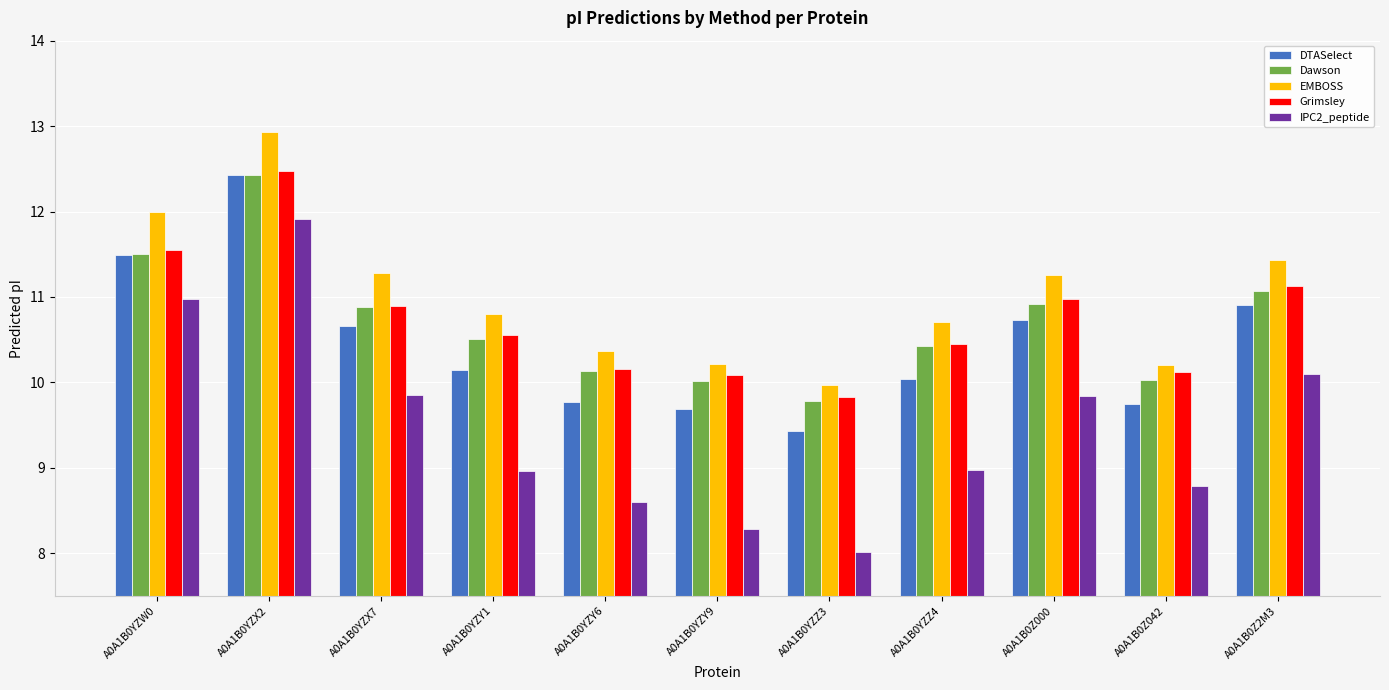

The Grimsley series shows 14.3 at A0A1B0YZY9. True or false?

False